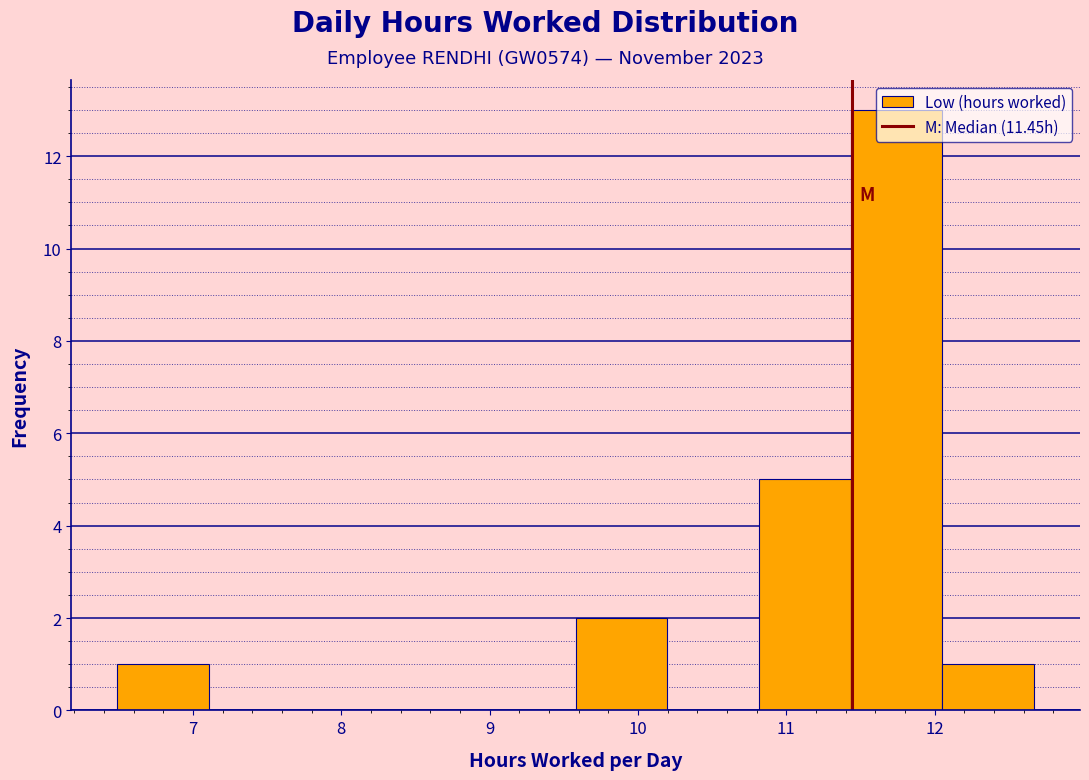

What is the height of the bar covering 6.5 to 7.1 on the x-axis? Neither the bar edges nor the heights are printed on the chart, so give them approximately, as read against the axes.

1